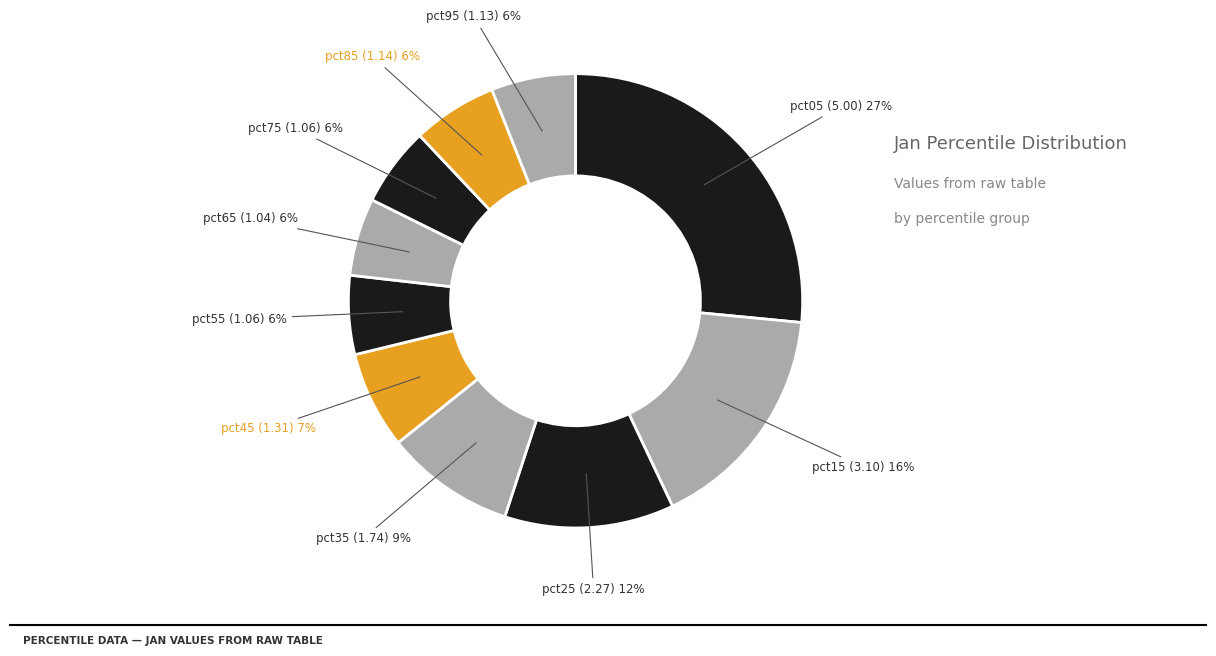

What is the largest slice in the pie chart?

pct05